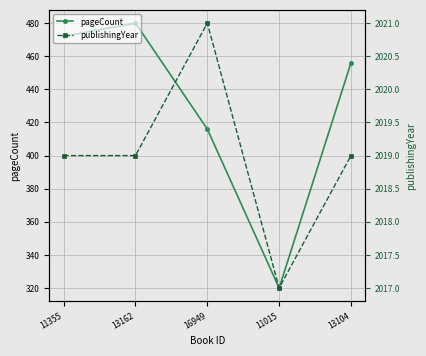

How many data points in publishingYear are above 2019?

1